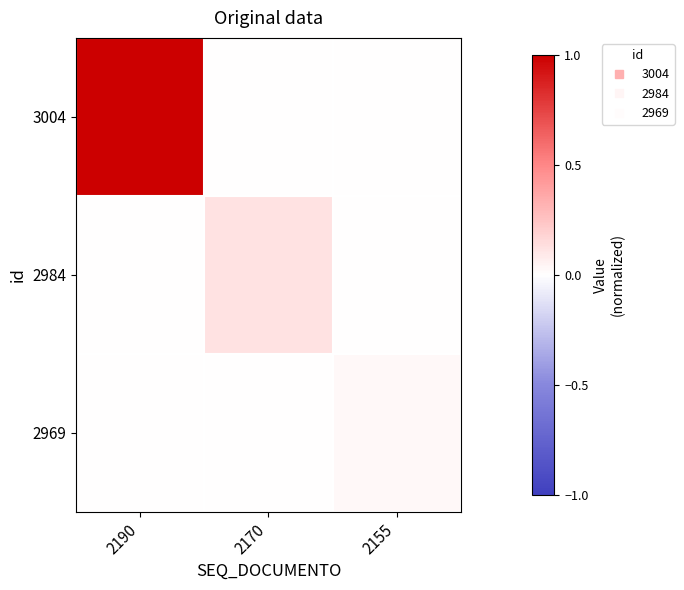

Count the number of data series in this chart.

3